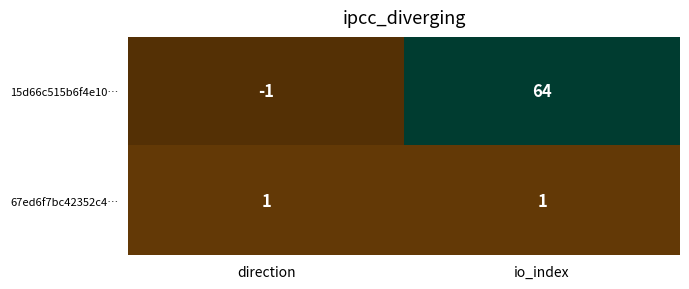

Reading left to right, transcribe all the data shown in this chart.

15d66c515b6f4e10…: -1	64
67ed6f7bc42352c4…: 1	1